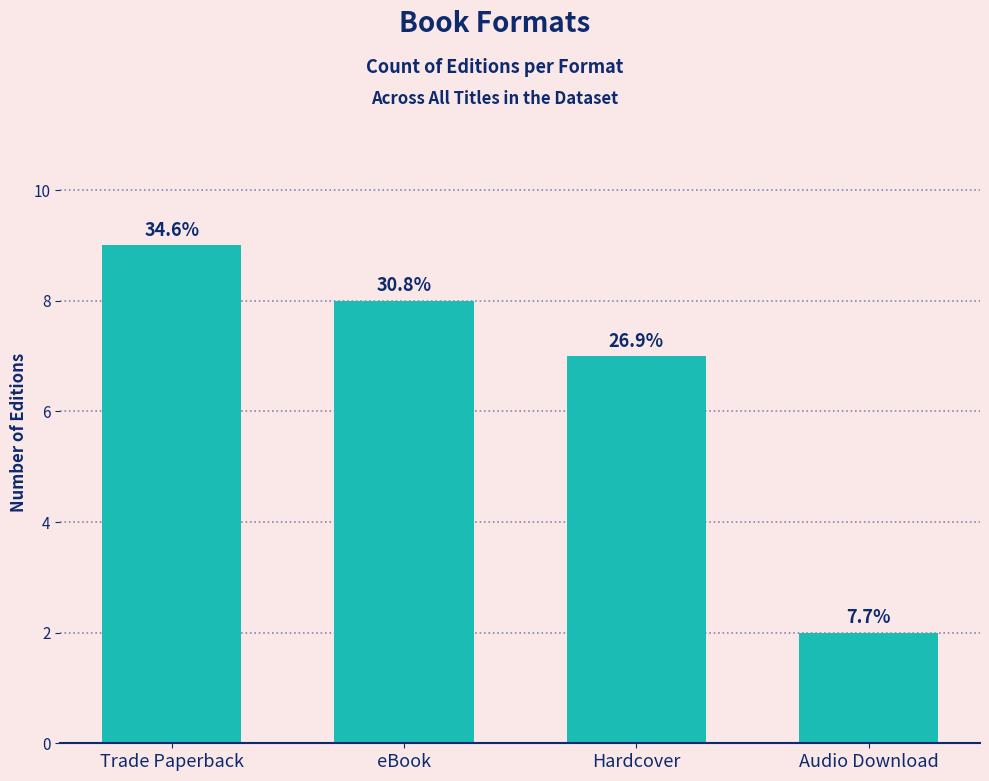

What is the value of the 3rd bar from the left?

7